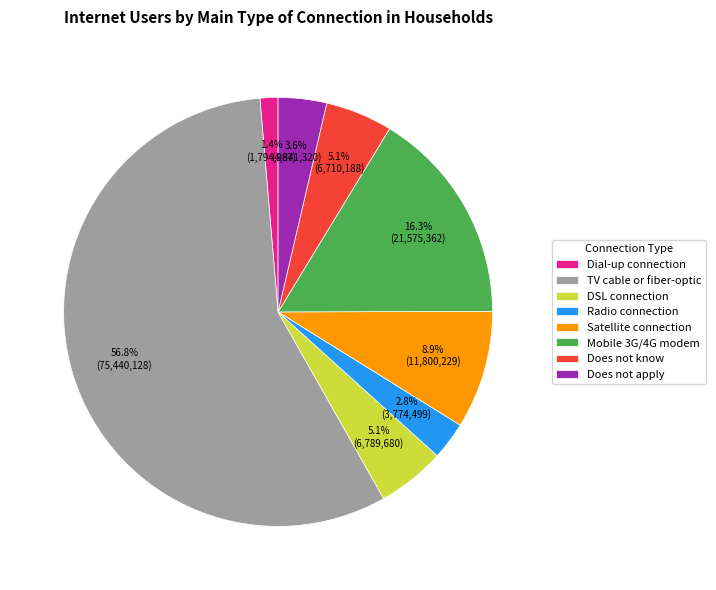

Which has a higher value, DSL connection or Does not apply?

DSL connection